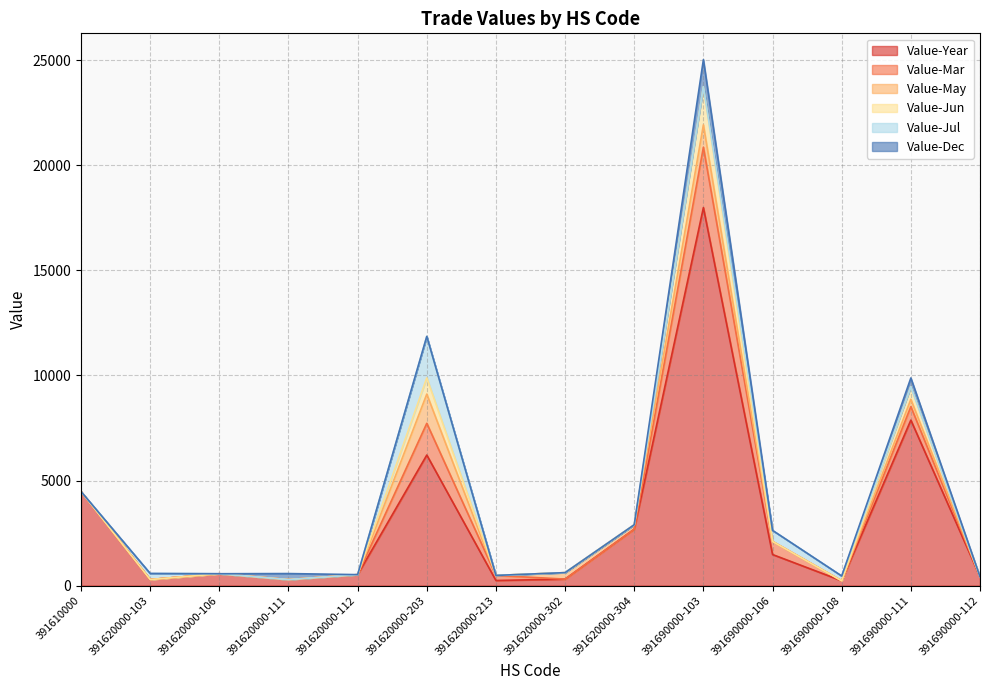

What is the difference between the second highest and minimum values in the Value-Jul series?

526